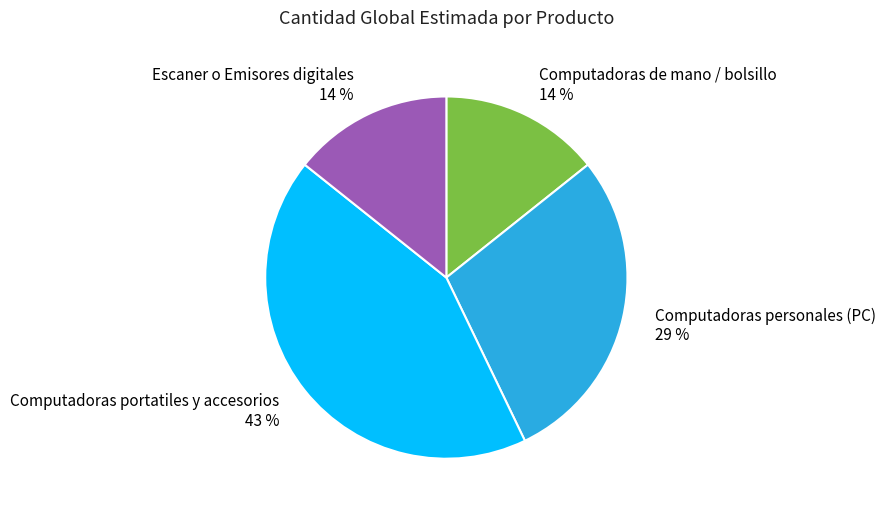

To the nearest percent, what is the difference between the Computadoras portatiles y accesorios and Computadoras personales (PC) slice percentages?

14%